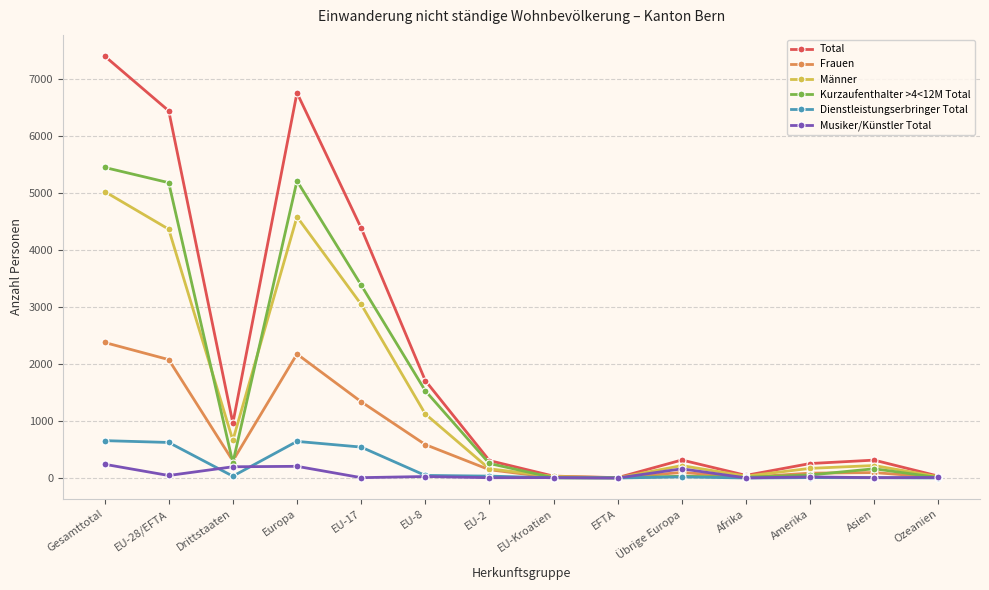

How many categories are shown in the chart?

14